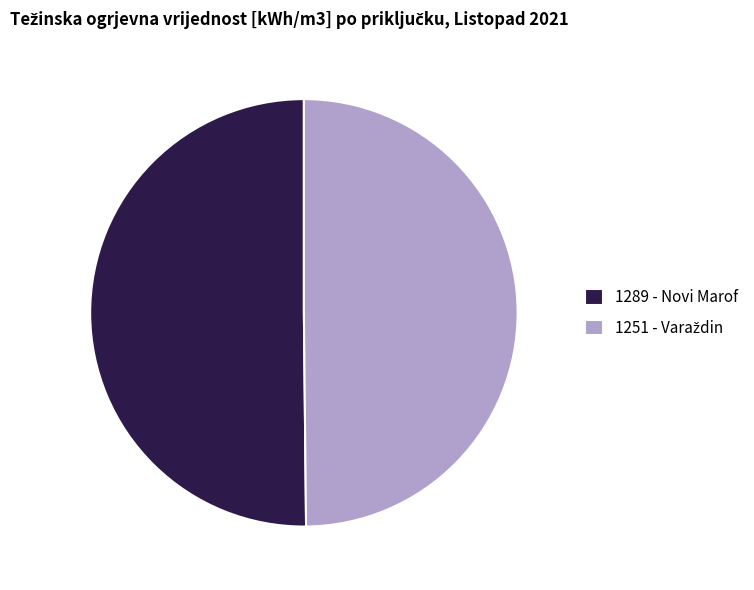

The 1289 - Novi Marof slice represents 56% of the pie. True or false?

False